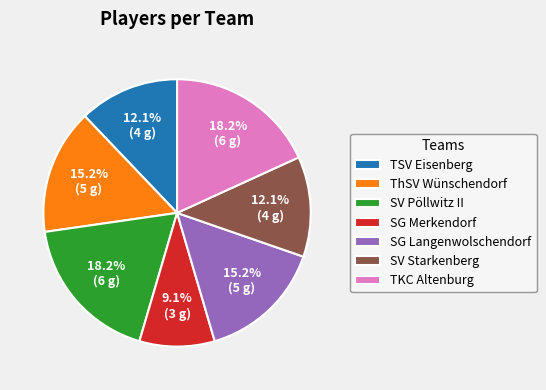

Which category has the smallest portion of the pie?

SG Merkendorf